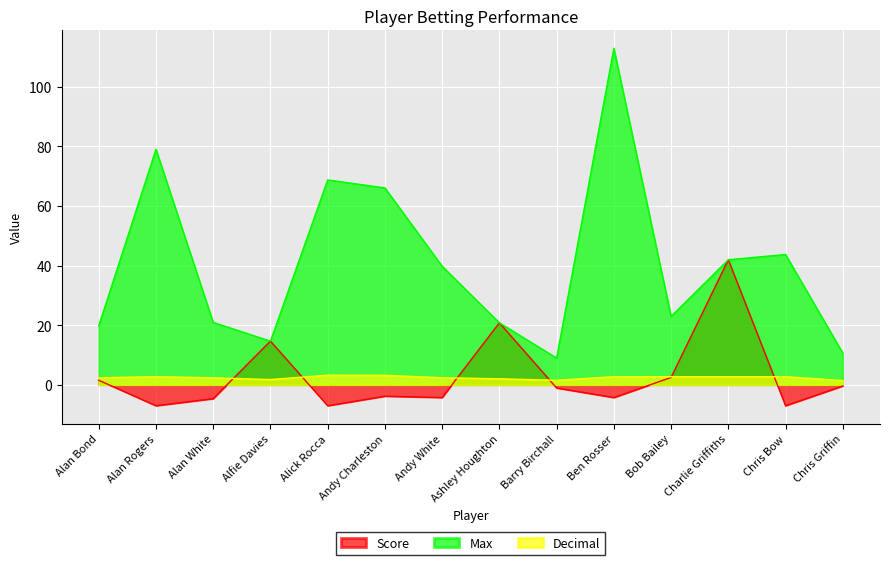

The Max series shows 39.8 at Andy White. True or false?

True